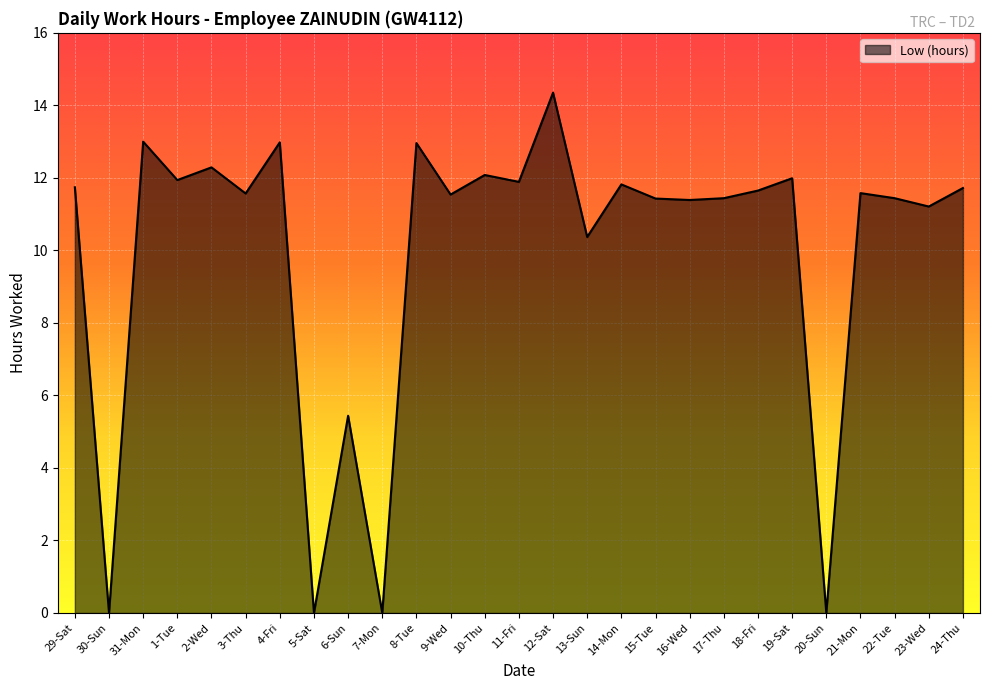

What position from the left is 8-Tue?

11